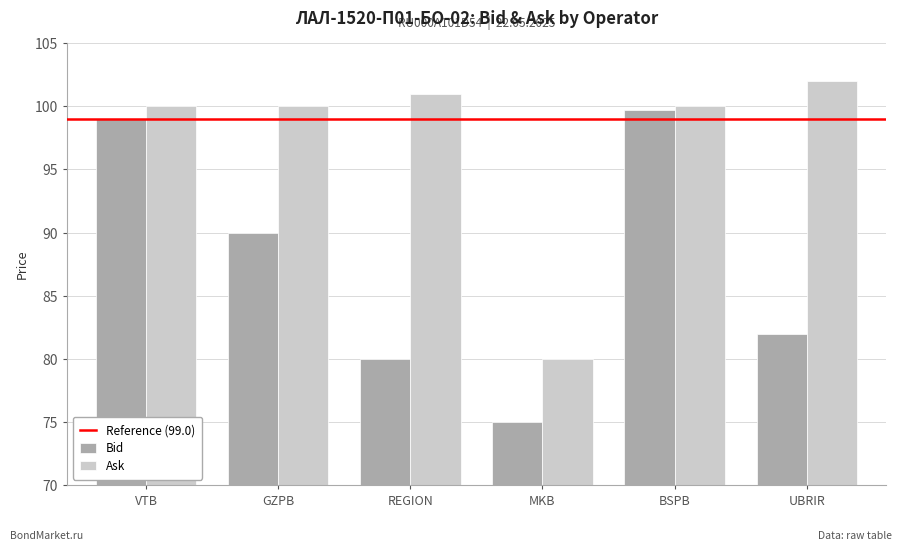

Which series changed the most between VTB and REGION?

Bid